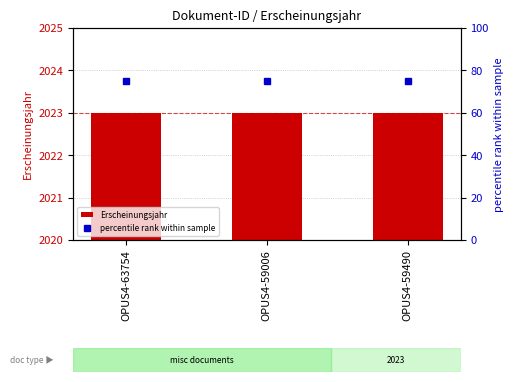

Reading left to right, transcribe all the data shown in this chart.

Erscheinungsjahr: 2023	2023	2023
percentile rank within sample: 75	75	75